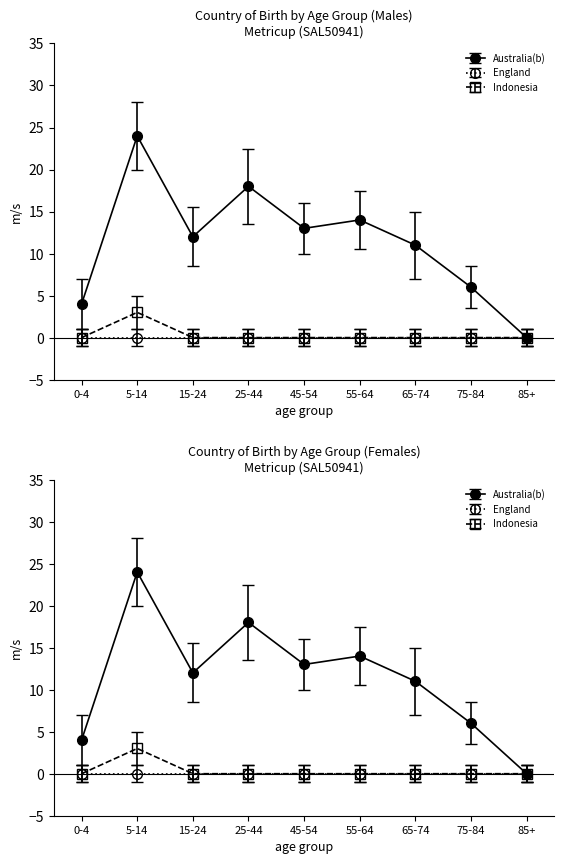

Does the chart have visible grid lines?

No